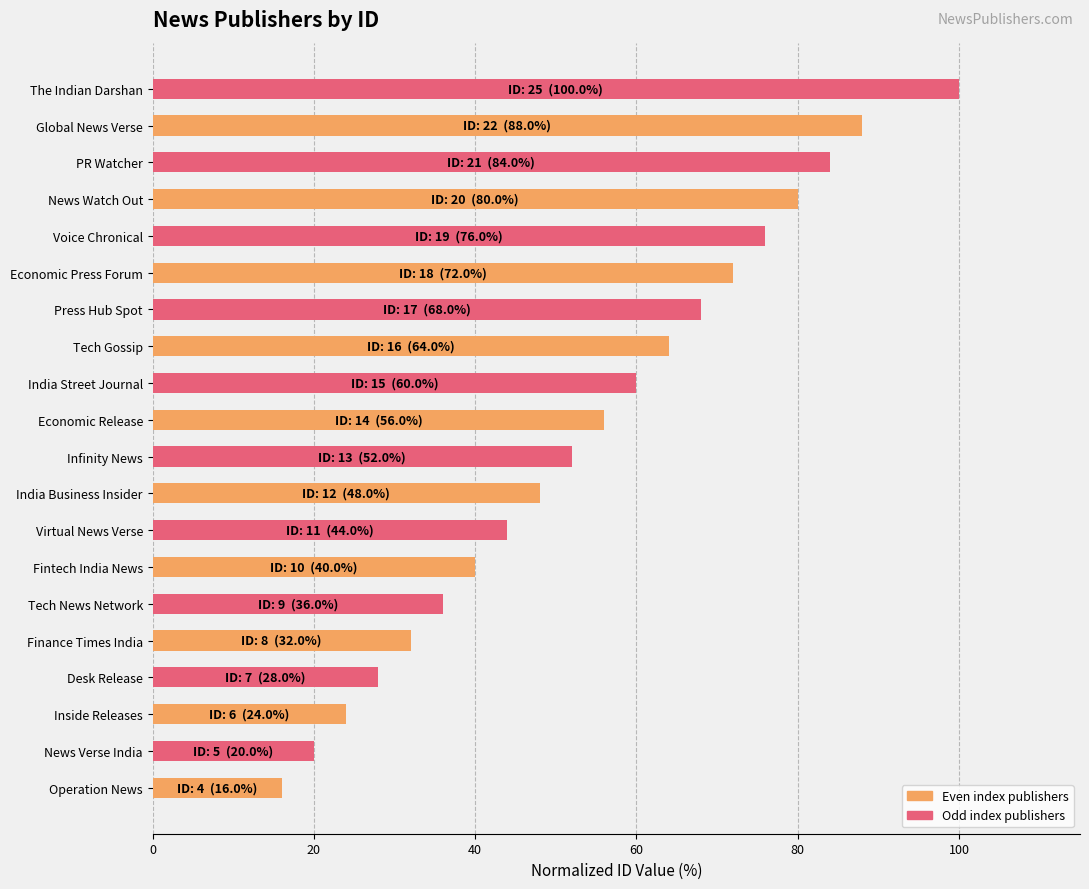

The value at PR Watcher is 37.6. True or false?

False